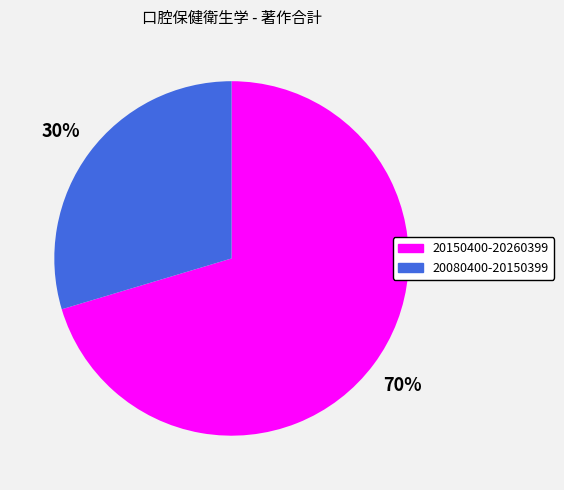

The 20150400-20260399 slice represents 70% of the pie. True or false?

True